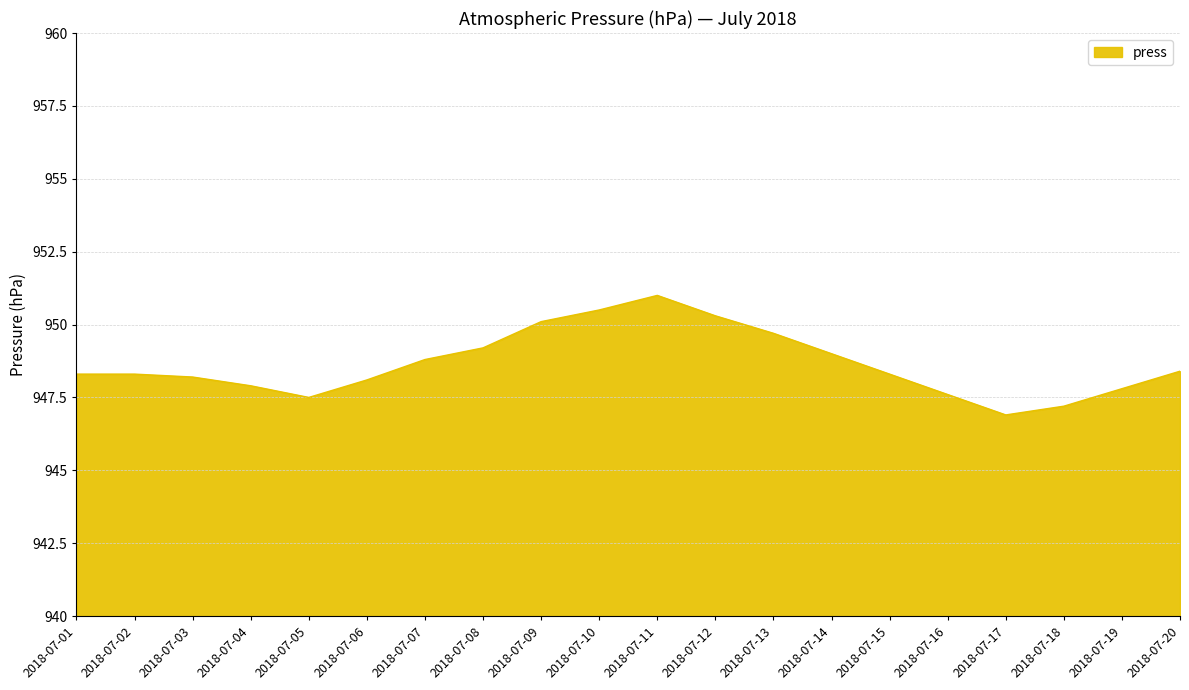

What is the approximate value at 2018-07-18?

947.2